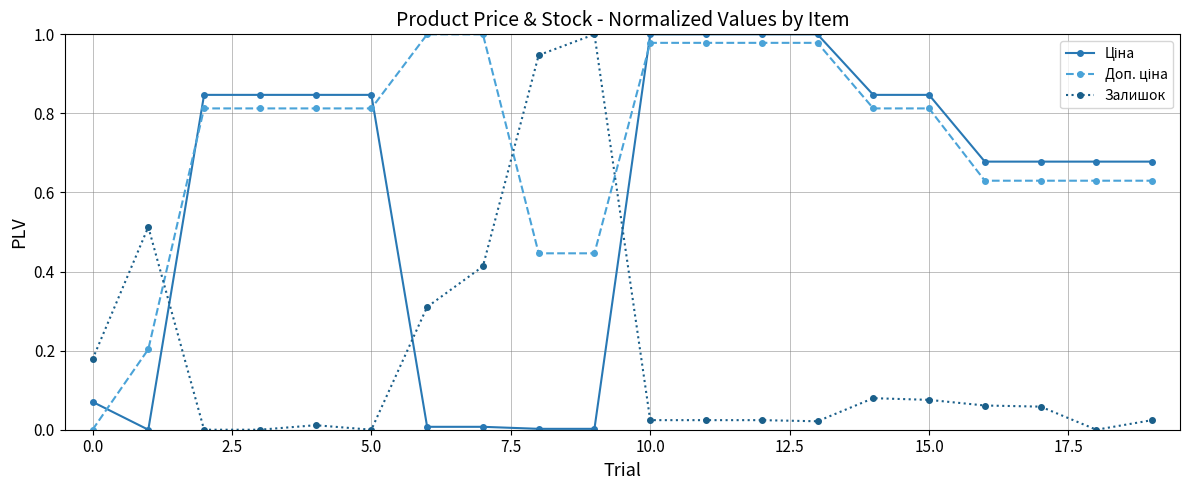

True or false: Залишок has more than 1 interior local peaks.

True